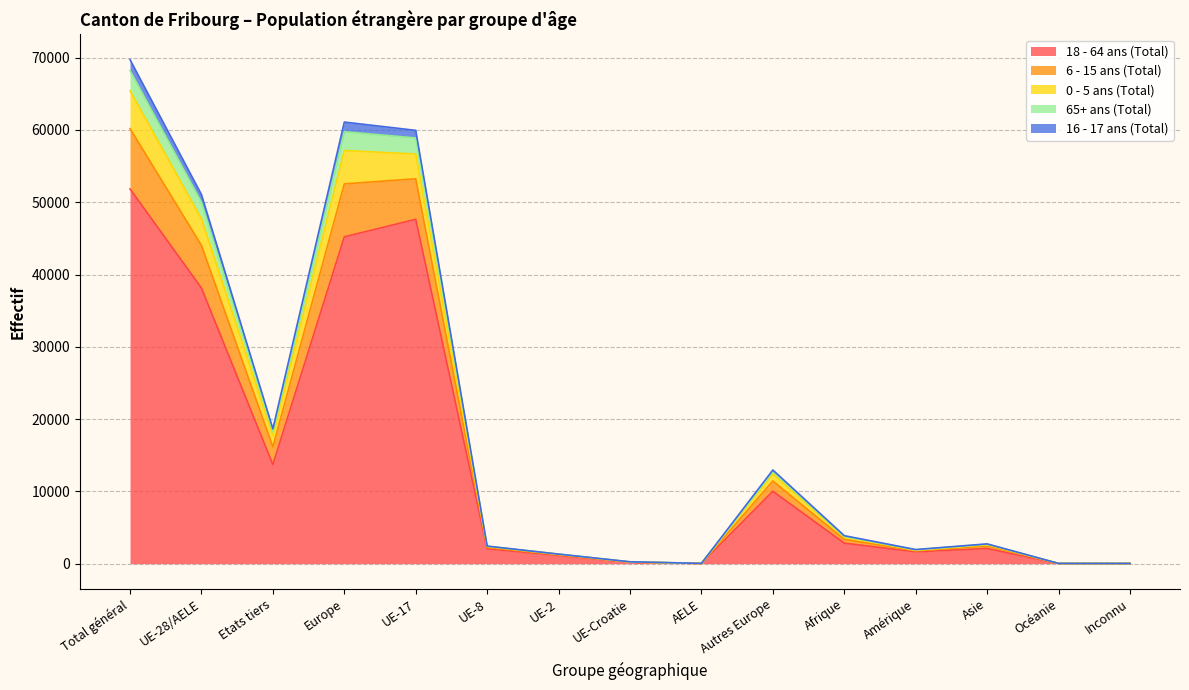

What is the maximum value shown in the chart?

69732